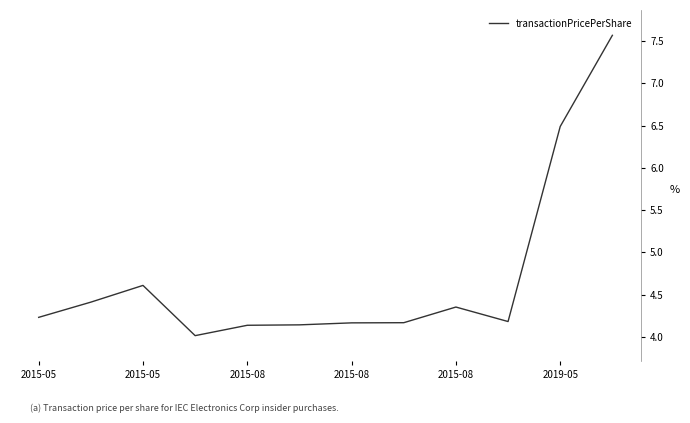

What is the smallest value displayed?

4.0